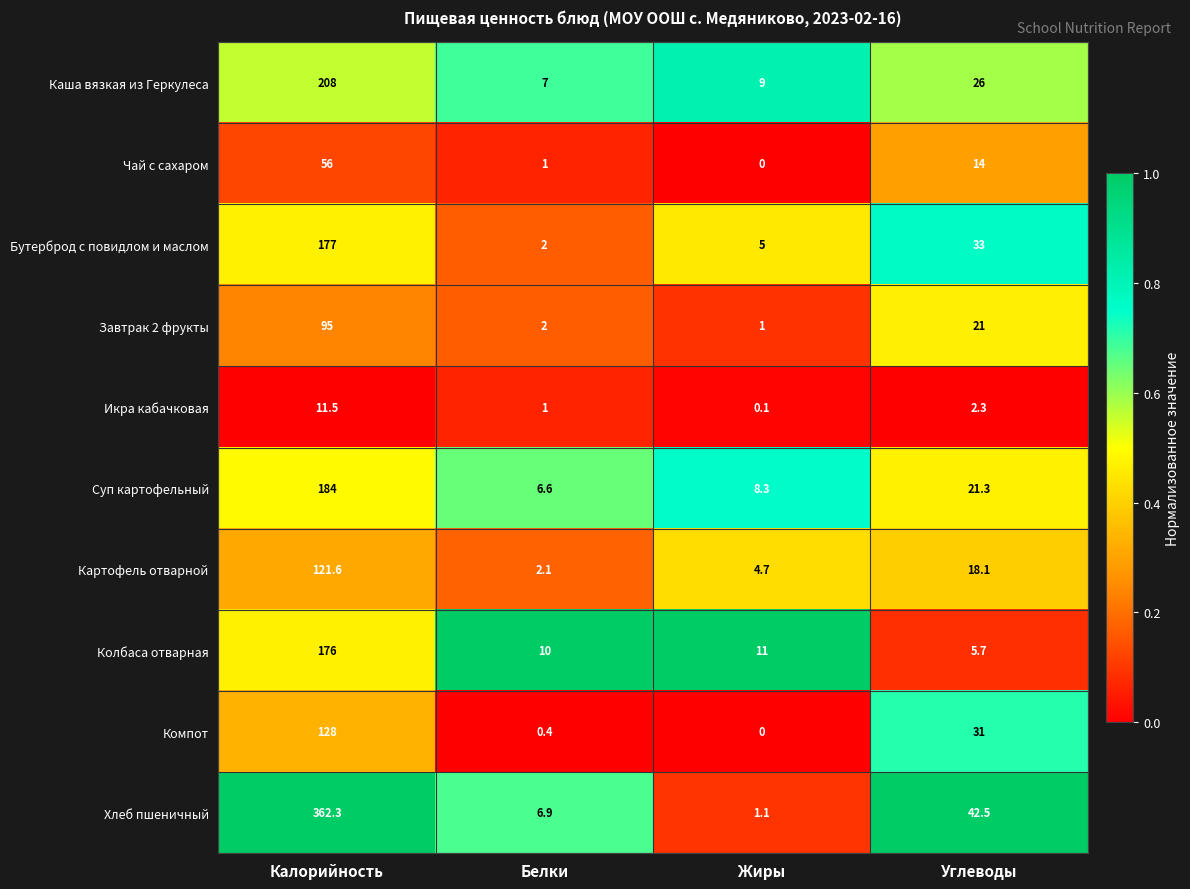

What value does the Каша вязкая из Геркулеса series have at Углеводы?

26.0